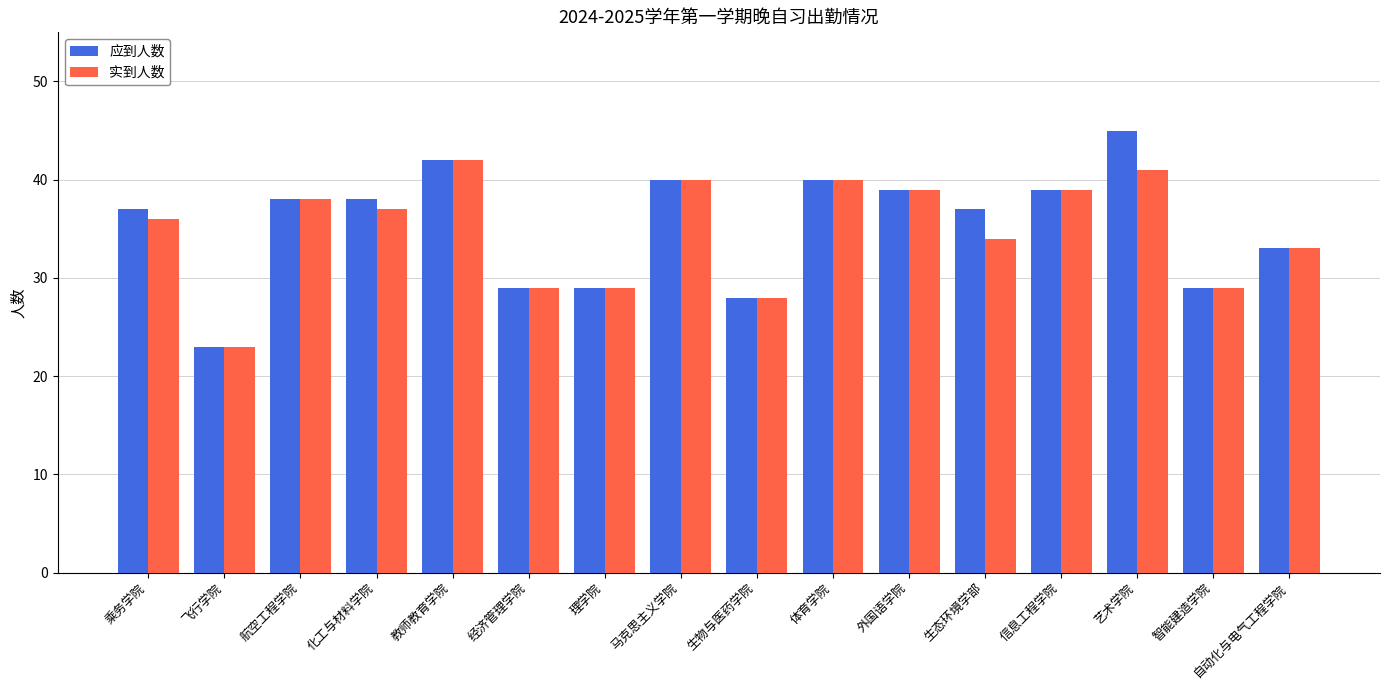

What is the total value across all series at 经济管理学院?

58